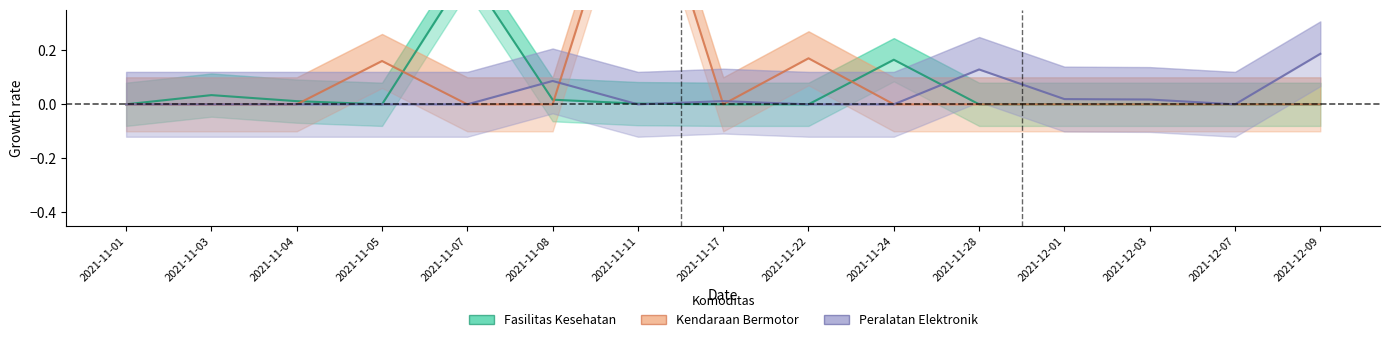

Which series has the widest spread of values?

Kendaraan Bermotor